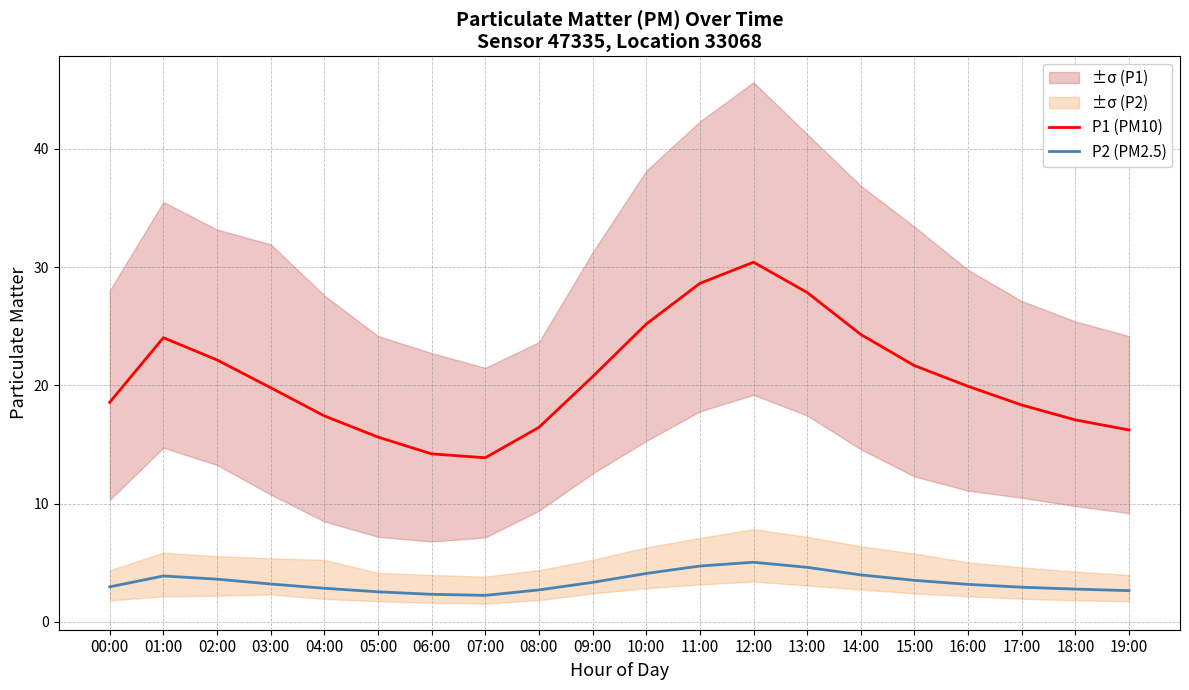

At which category does P1 (PM10) reach its first local valley?

07:00